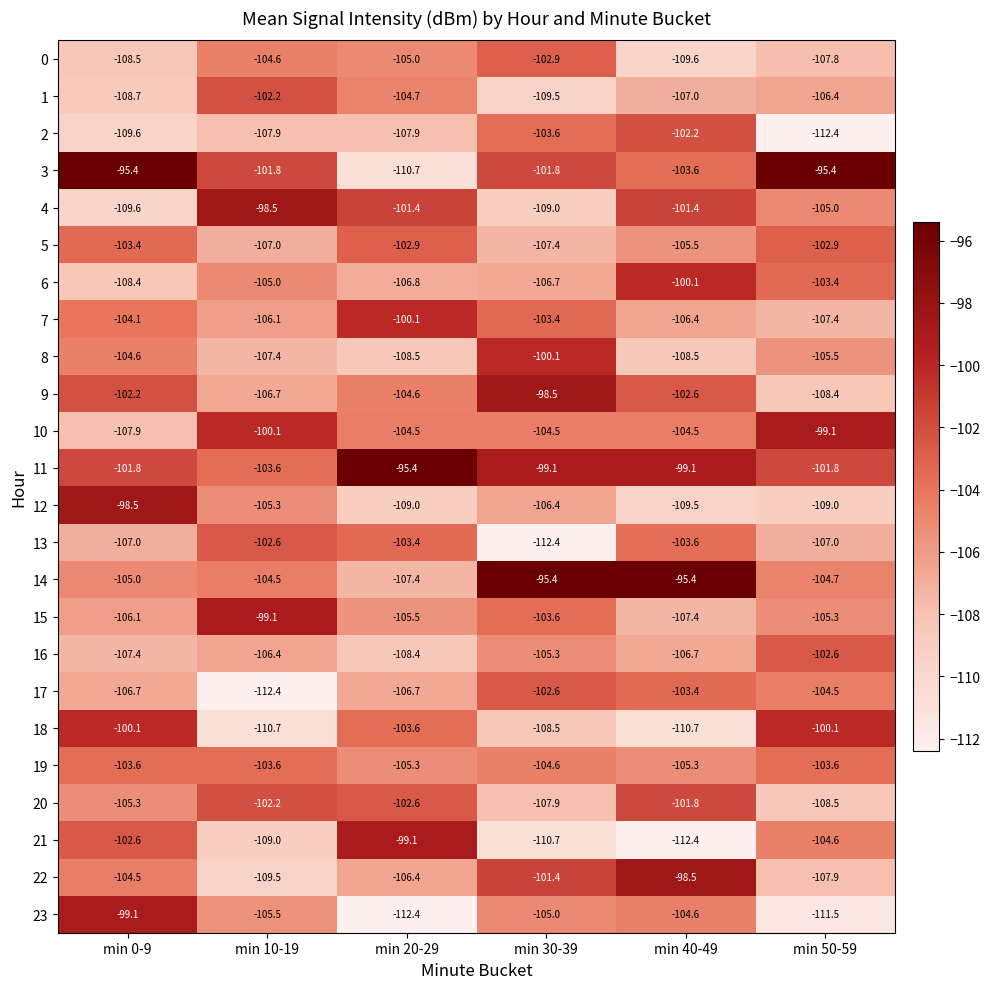

The value of 16 at min 50-59 is -102.6. True or false?

True